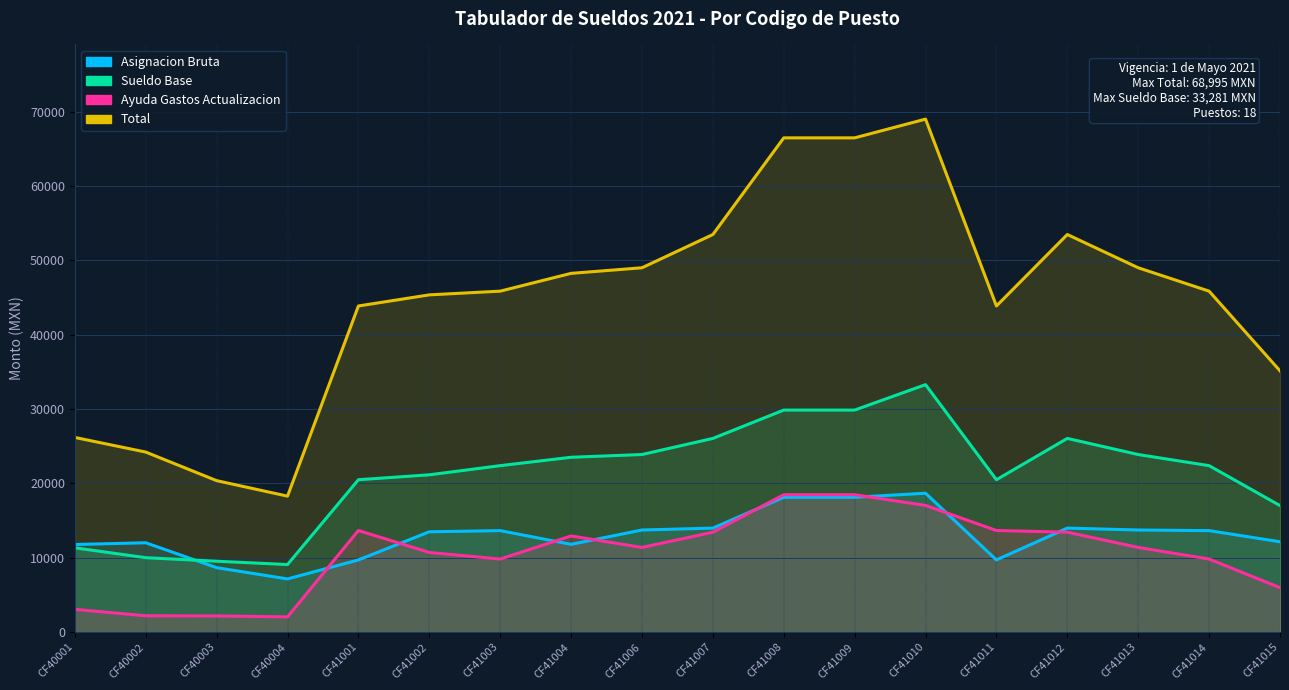

Rank the categories by Total value from highest to lowest.

CF41010, CF41008, CF41009, CF41007, CF41012, CF41006, CF41013, CF41004, CF41003, CF41014, CF41002, CF41001, CF41011, CF41015, CF40001, CF40002, CF40003, CF40004